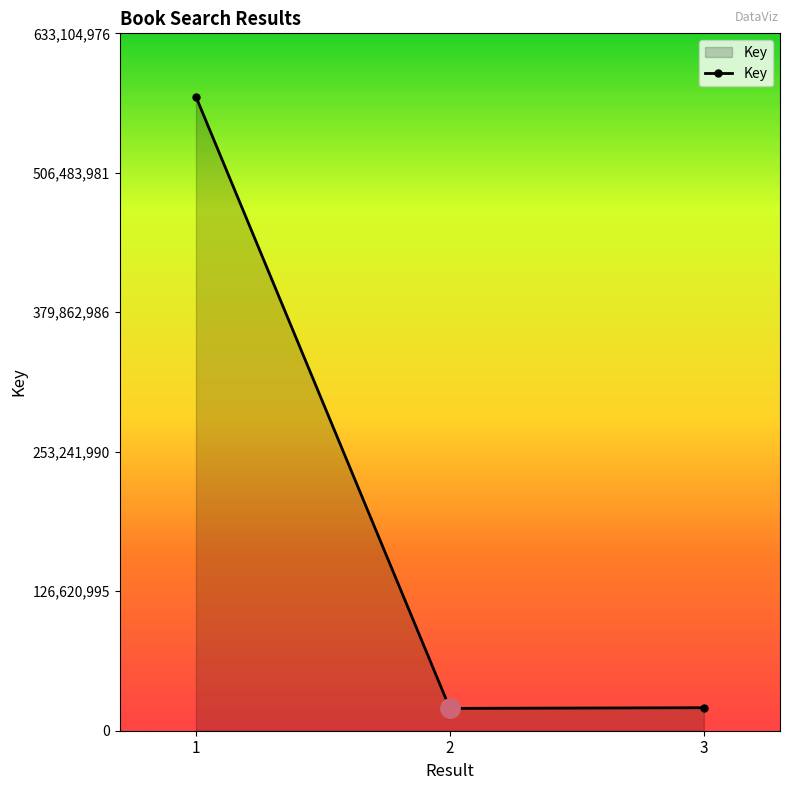

What is the difference between the maximum and minimum values?

555266065